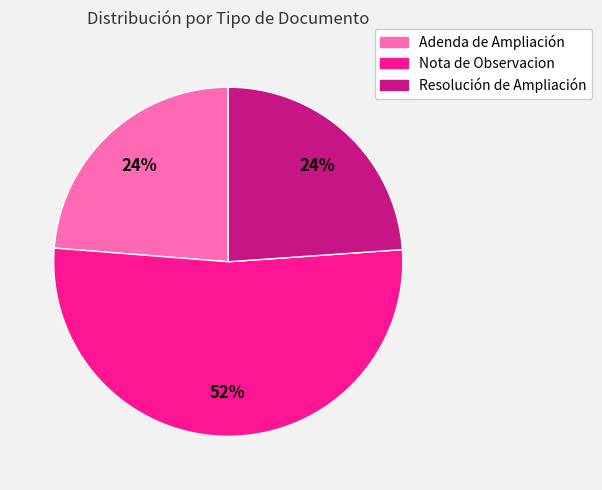

Is the sum of Resolución de Ampliación and Adenda de Ampliación greater than half?

No